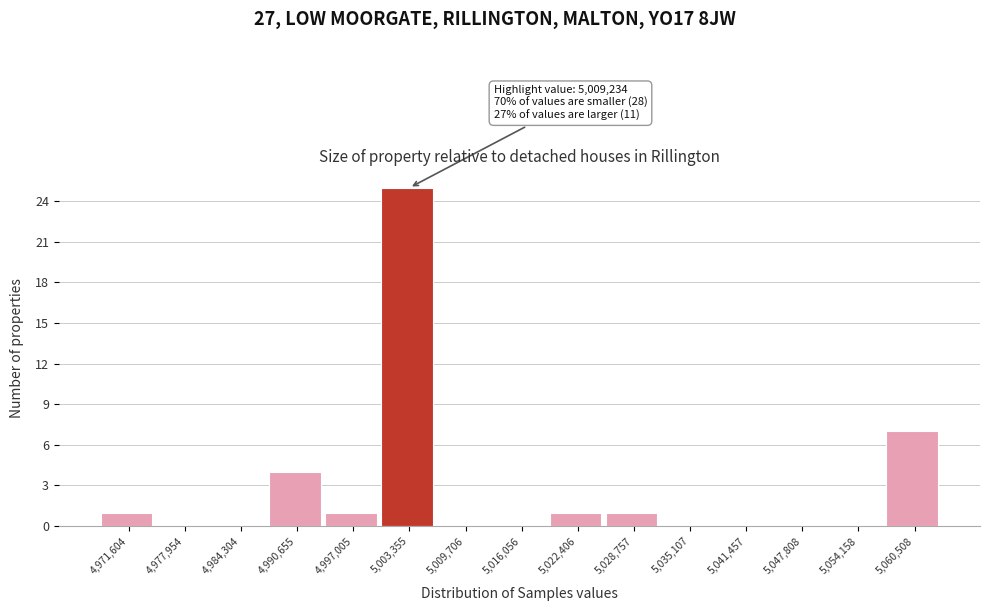

Reading right to left, extract all data points from this chart.

5,060,508=7	5,054,158=0	5,047,808=0	5,041,457=0	5,035,107=0	5,028,757=1	5,022,406=1	5,016,056=0	5,009,706=0	5,003,355=25	4,997,005=1	4,990,655=4	4,984,304=0	4,977,954=0	4,971,604=1